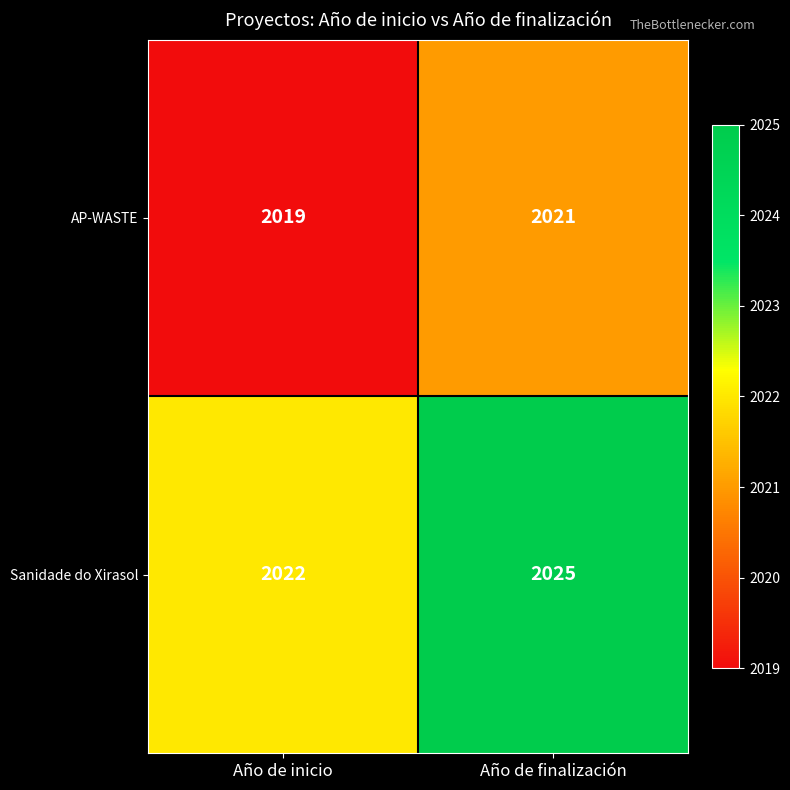

What is the spread (max minus min) of values at Año de finalización?

4